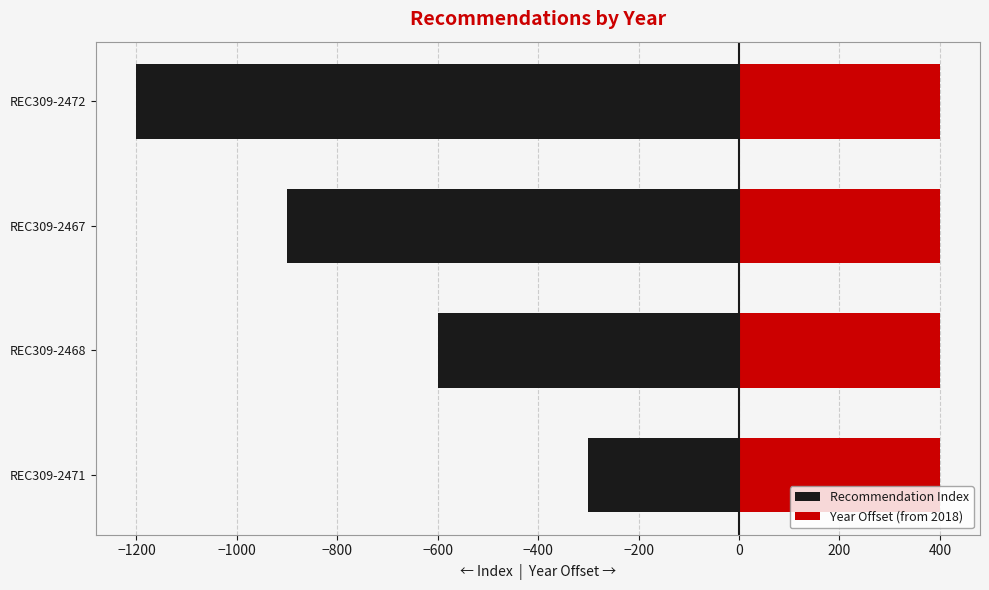

Rank the series at −800 from lowest to highest value.

Recommendation Index, Year Offset (from 2018)